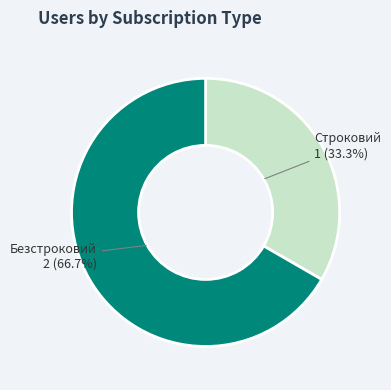

True or false: Строковий accounts for 44% of the total.

False